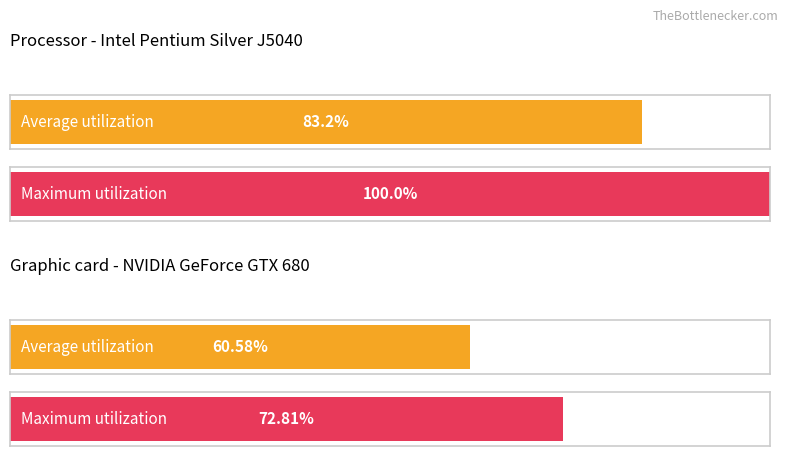

Count the number of data series in this chart.

2